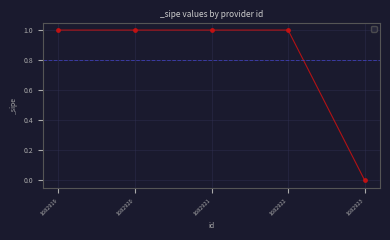

What is the change in value from 1682920 to 1682923?

-1